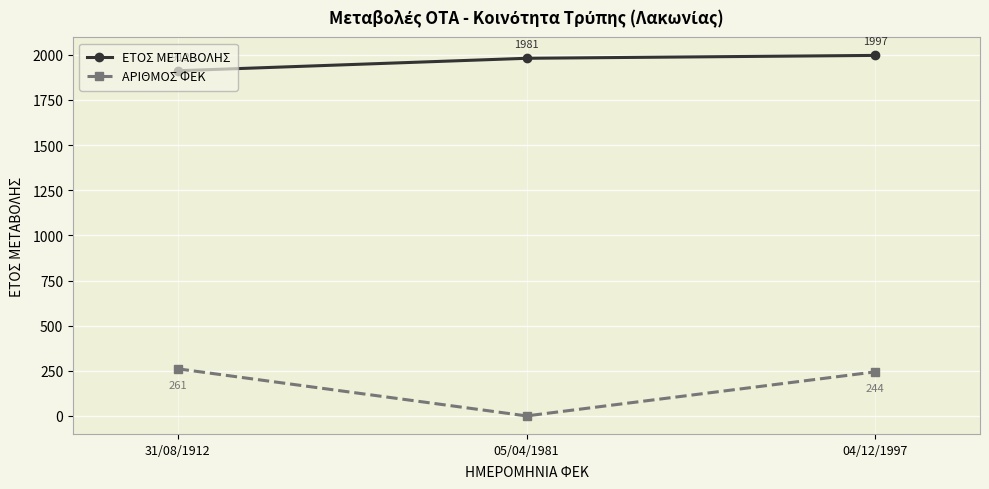

List the series in order of their peak value, highest first.

ΕΤΟΣ ΜΕΤΑΒΟΛΗΣ, ΑΡΙΘΜΟΣ ΦΕΚ